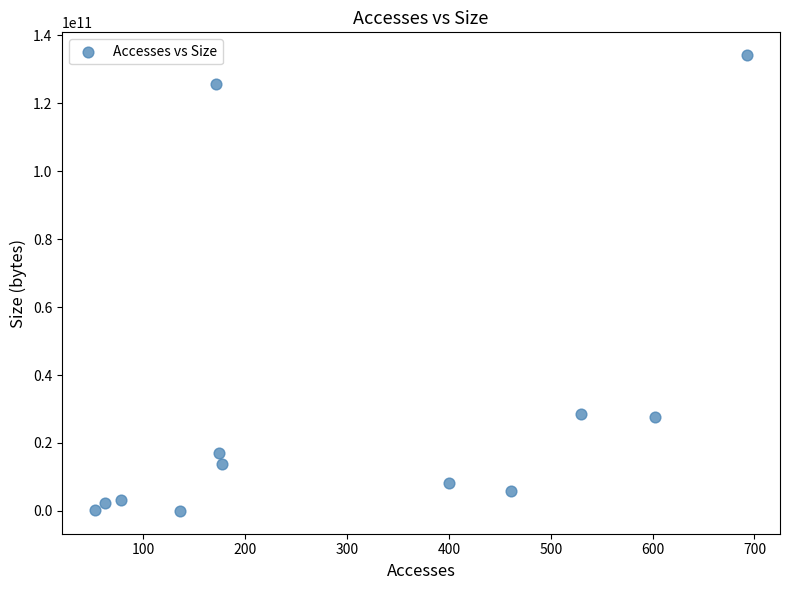

What is the range of Y values (max minus min)?

134139122077